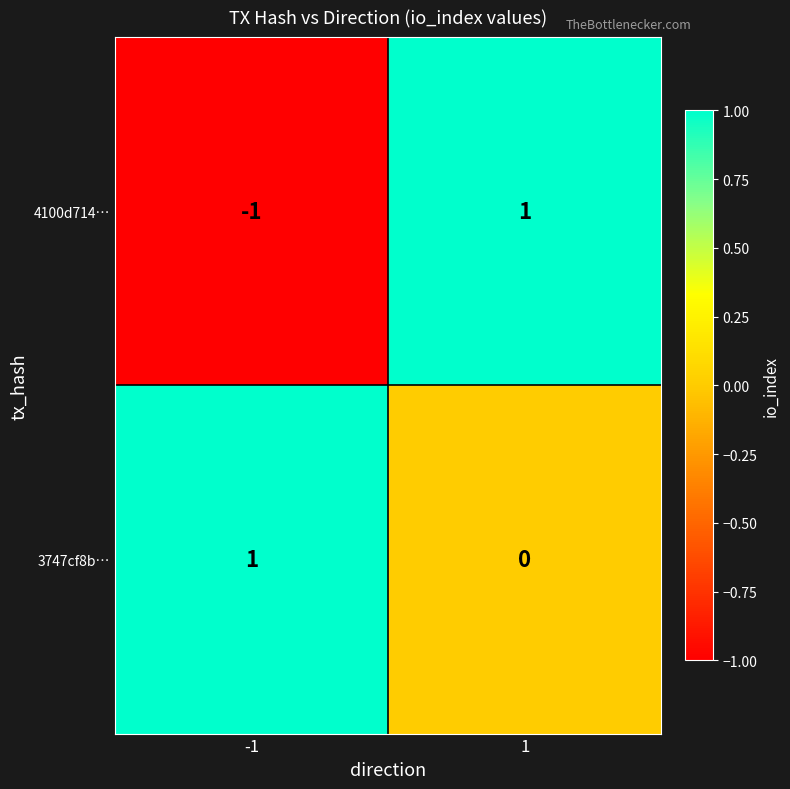

Rank the series by their average value, from lowest to highest.

4100d714…, 3747cf8b…